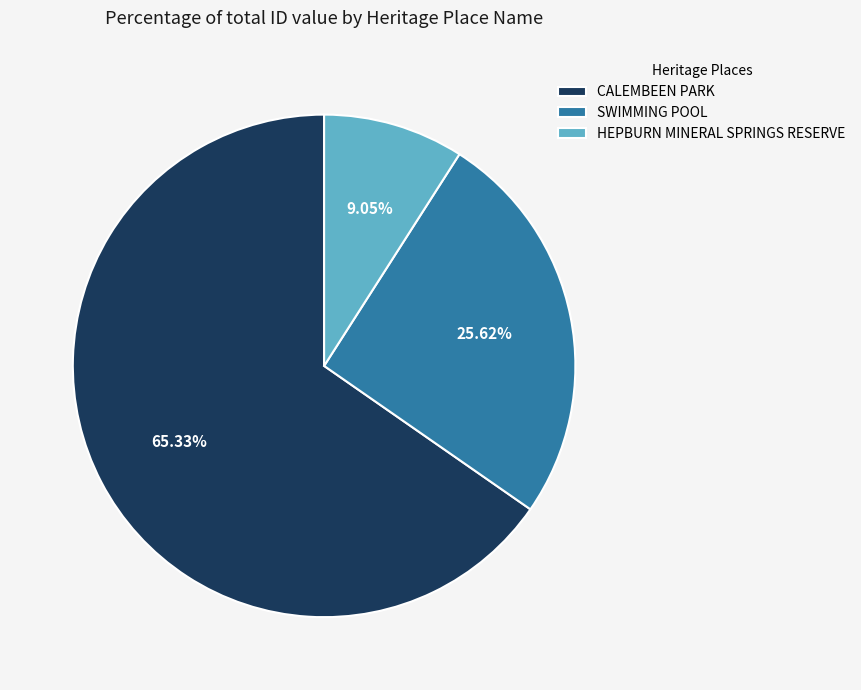

What percentage is the SWIMMING POOL slice, to the nearest percent?

26%